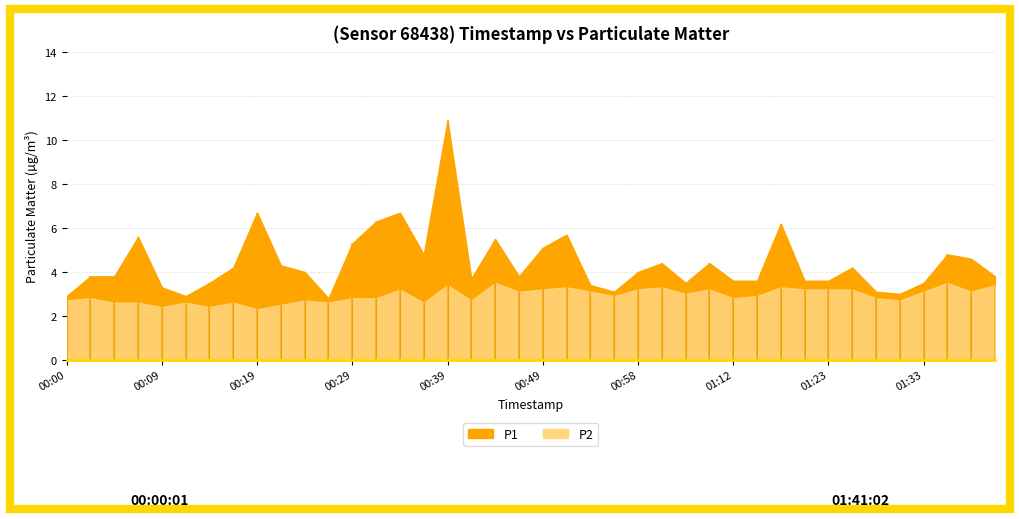

How many interior local valleys does the P2 series have?

12